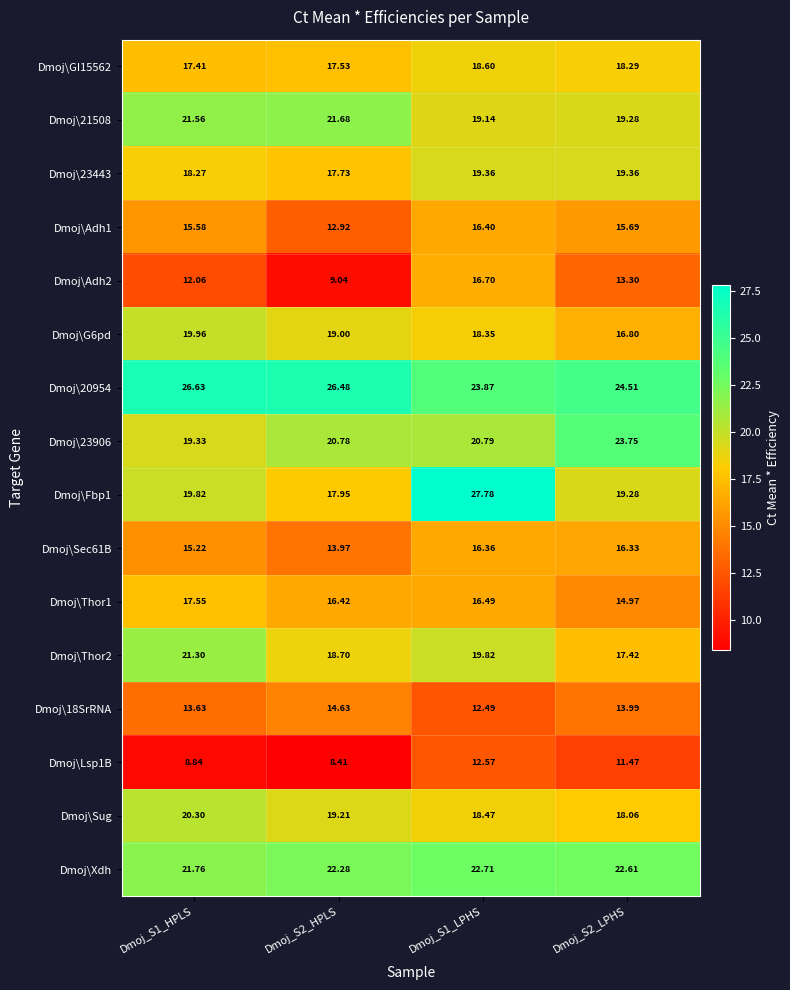

Which series has the largest range (max minus min)?

Dmoj\Fbp1